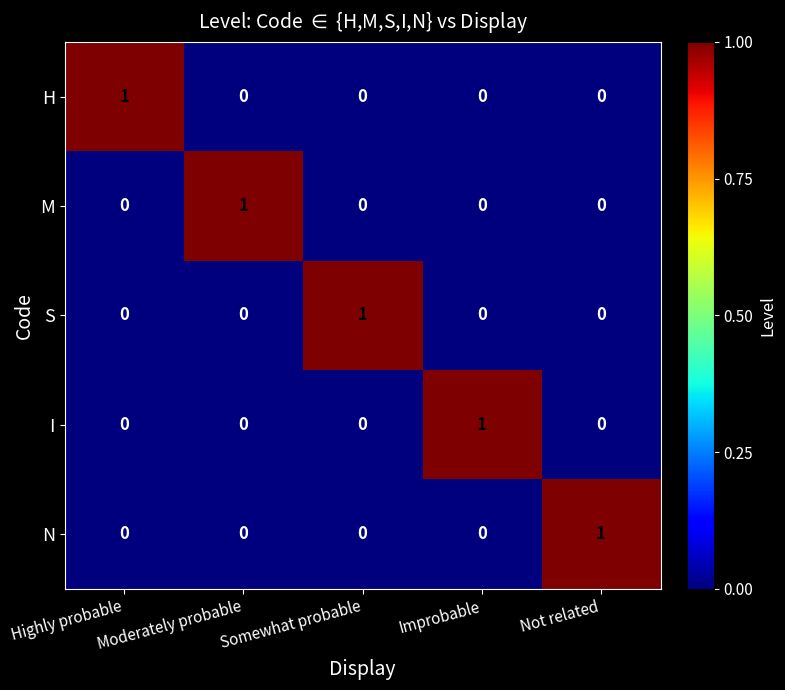

Count the N values in the range 0 to 1.

5